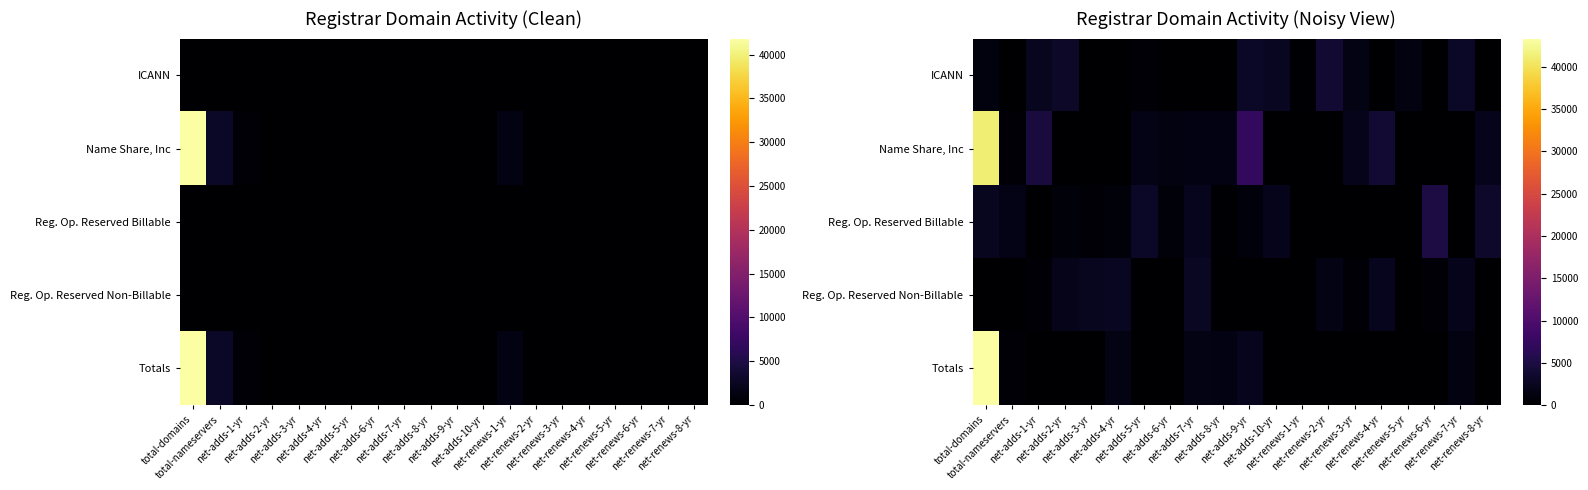

List the series in order of their peak value, highest first.

Totals, Name Share, Inc, Reg. Op. Reserved Billable, ICANN, Reg. Op. Reserved Non-Billable